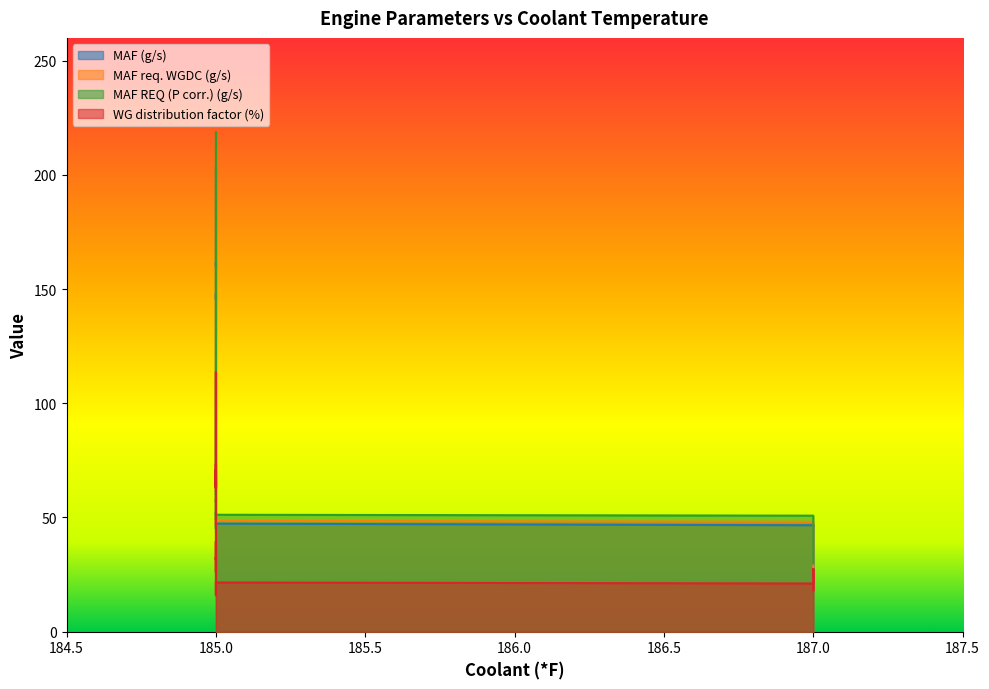

What is the difference between the highest and lowest values at 185?

29.7